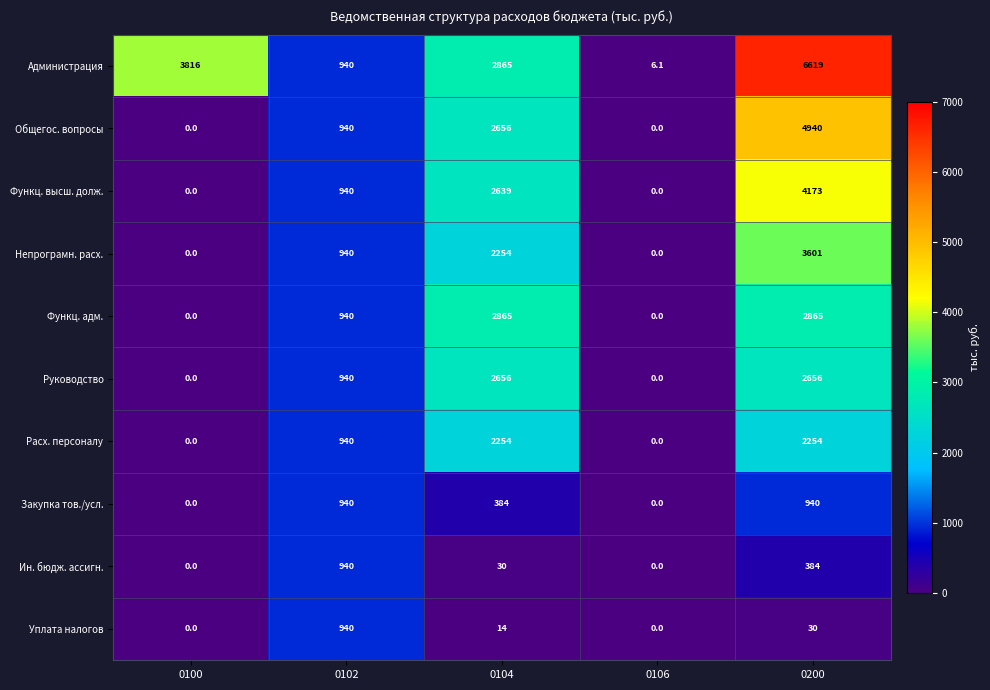

How many distinct data groups are displayed?

10